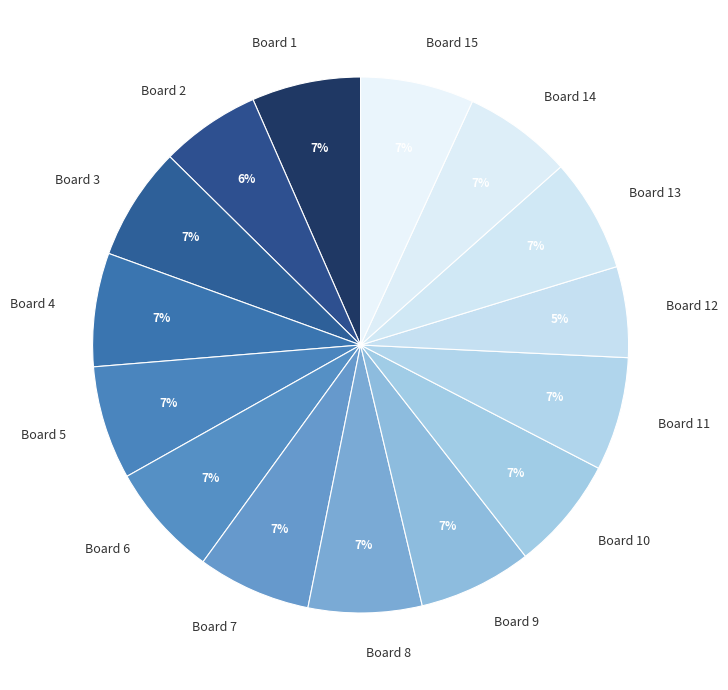

Between Board 1 and Board 12, which is larger?

Board 1